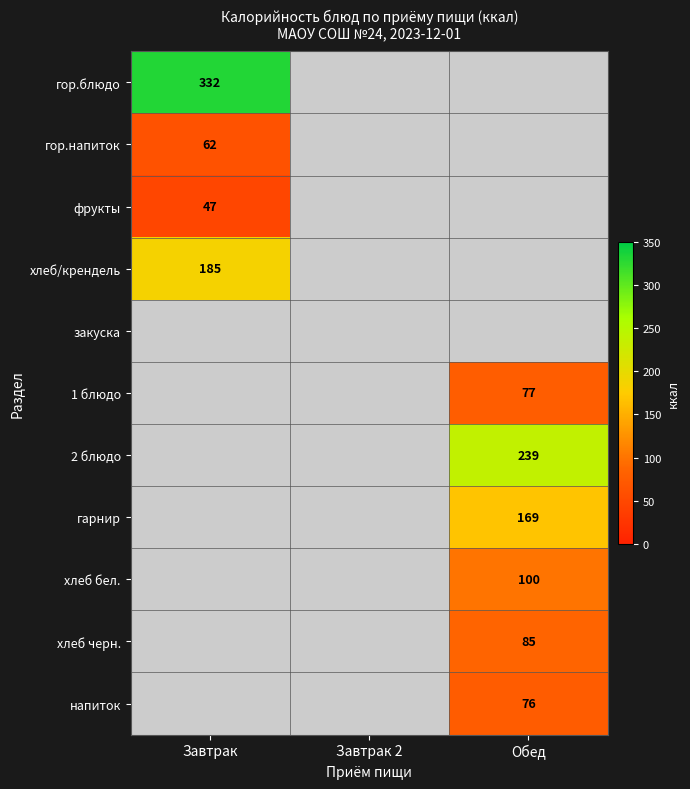

Count the number of categories in the chart.

3